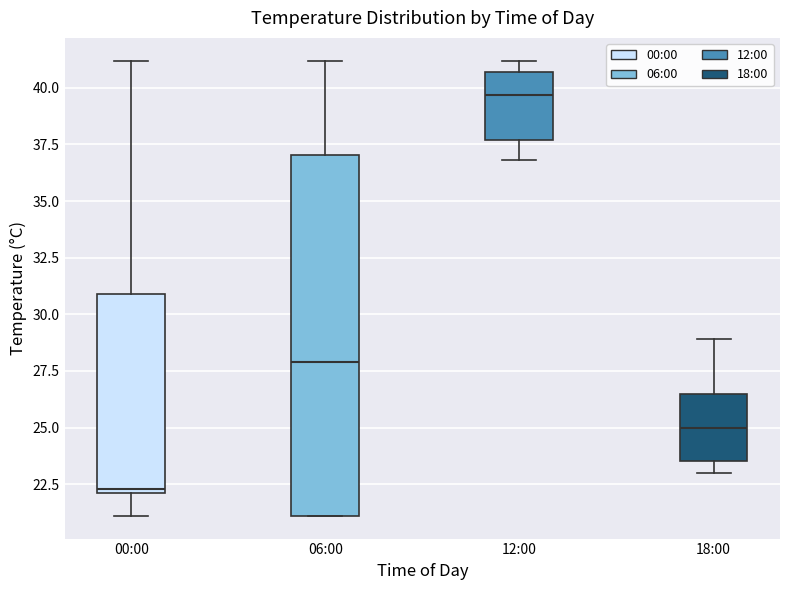

Reading left to right, read every box against the y-axis: the position of its median line, the range the box covers, and the ends of its whiskers. The values are not printed on the chart, so give them approximately, as read against the axis.

00:00: median 22.5, box 22.0 to 31.0, whiskers 21.0 to 41.0
06:00: median 28.0, box 21.0 to 37.0, whiskers 21.0 to 41.0
12:00: median 39.5, box 37.5 to 40.5, whiskers 37.0 to 41.0
18:00: median 25.0, box 23.5 to 26.5, whiskers 23.0 to 29.0